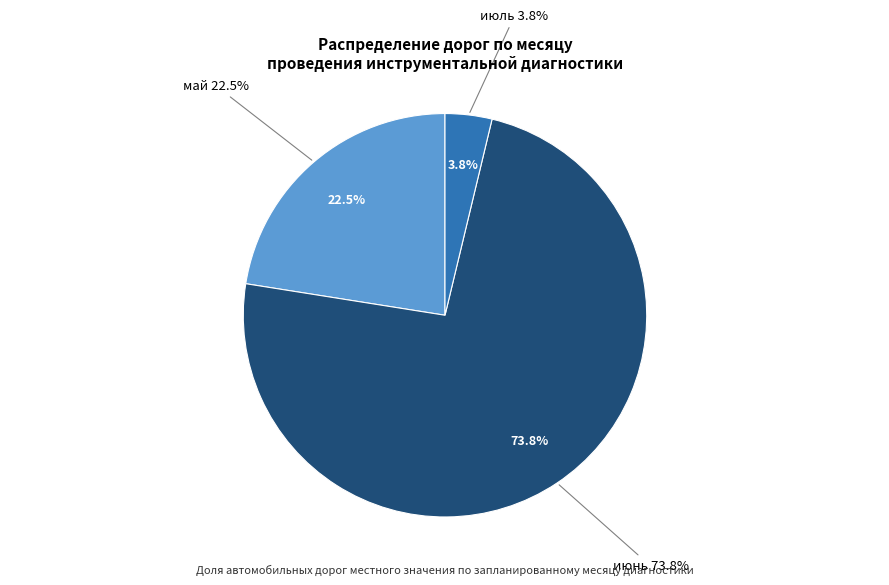

Rank the categories by value from lowest to highest.

июль, май, июнь